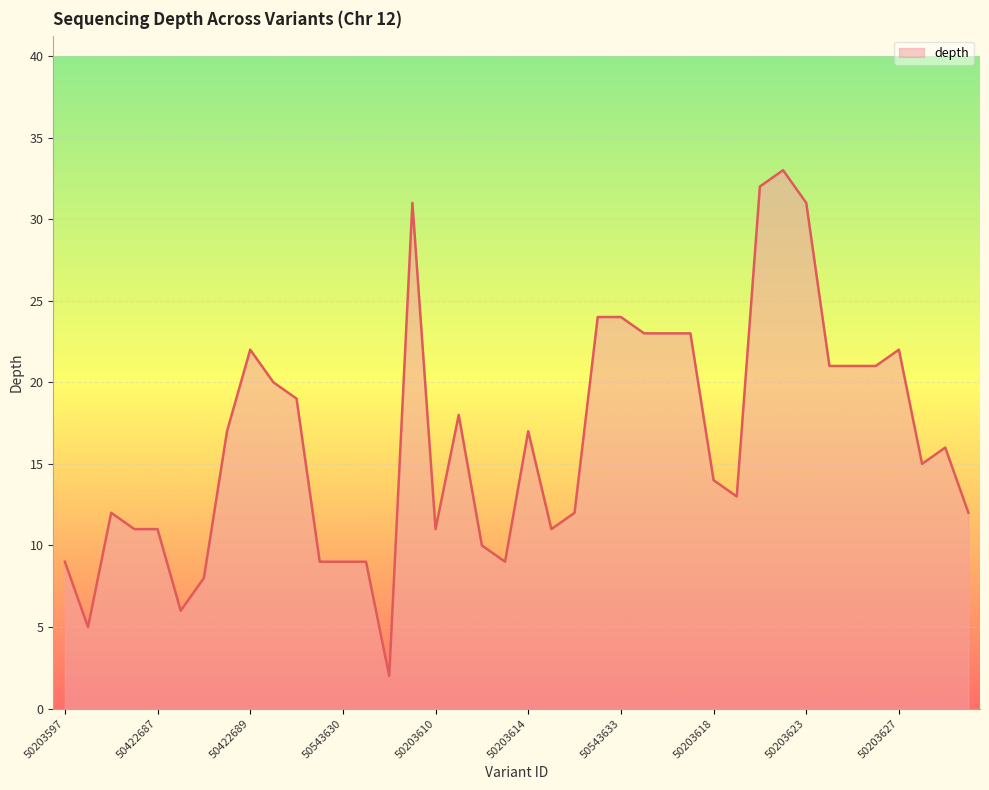

Does the chart display data point markers on the line(s)?

No